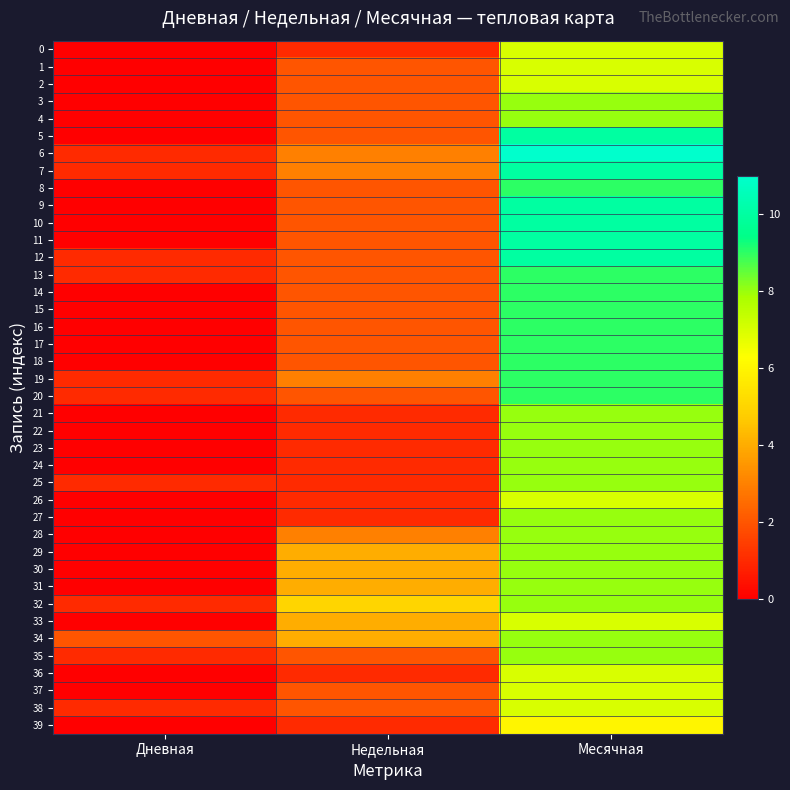

Which category has the lowest value across all series?

Дневная